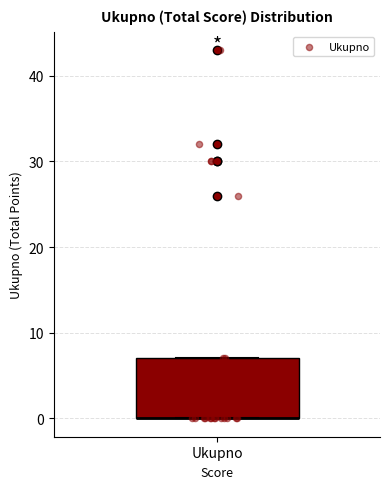

Read this box plot against the y-axis: the position of the median line, the range covered by the box, and the ends of both whiskers. The values are not printed on the chart, so give them approximately, as read against the axis.

median 0 (drawn on the box's lower edge), box 0 to 7, whiskers 0 to 7